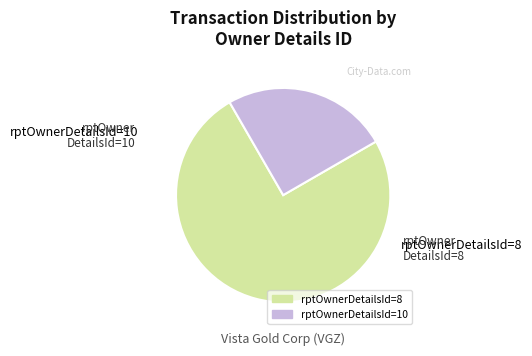

Approximately how many times larger is the value at rptOwnerDetailsId=8 compared to rptOwnerDetailsId=10?

3.0